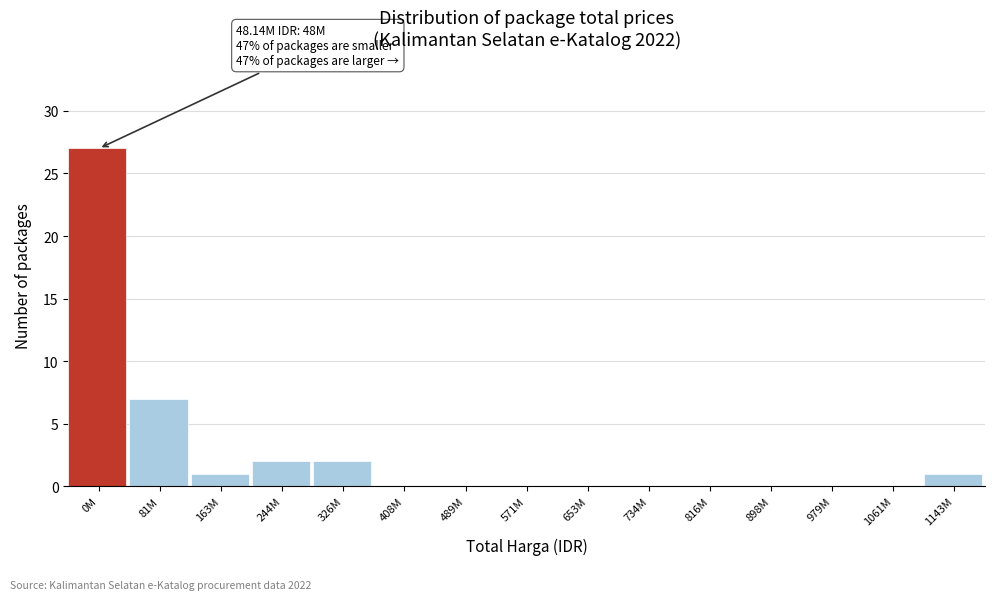

Reading right to left, extract all data points from this chart.

1143M=1	1061M=0	979M=0	898M=0	816M=0	734M=0	653M=0	571M=0	489M=0	408M=0	326M=2	244M=2	163M=1	81M=7	0M=27